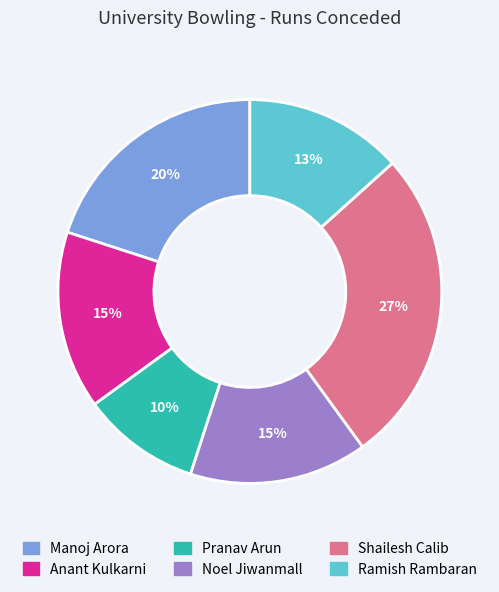

Is there any slice that represents more than half of the pie?

No